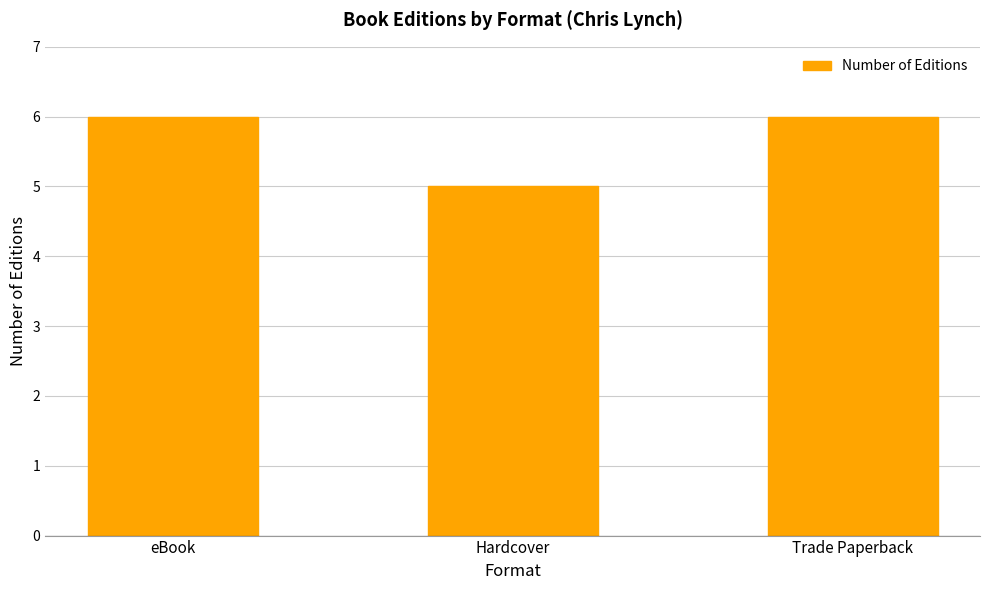

Which category has the lowest value across all series?

Hardcover